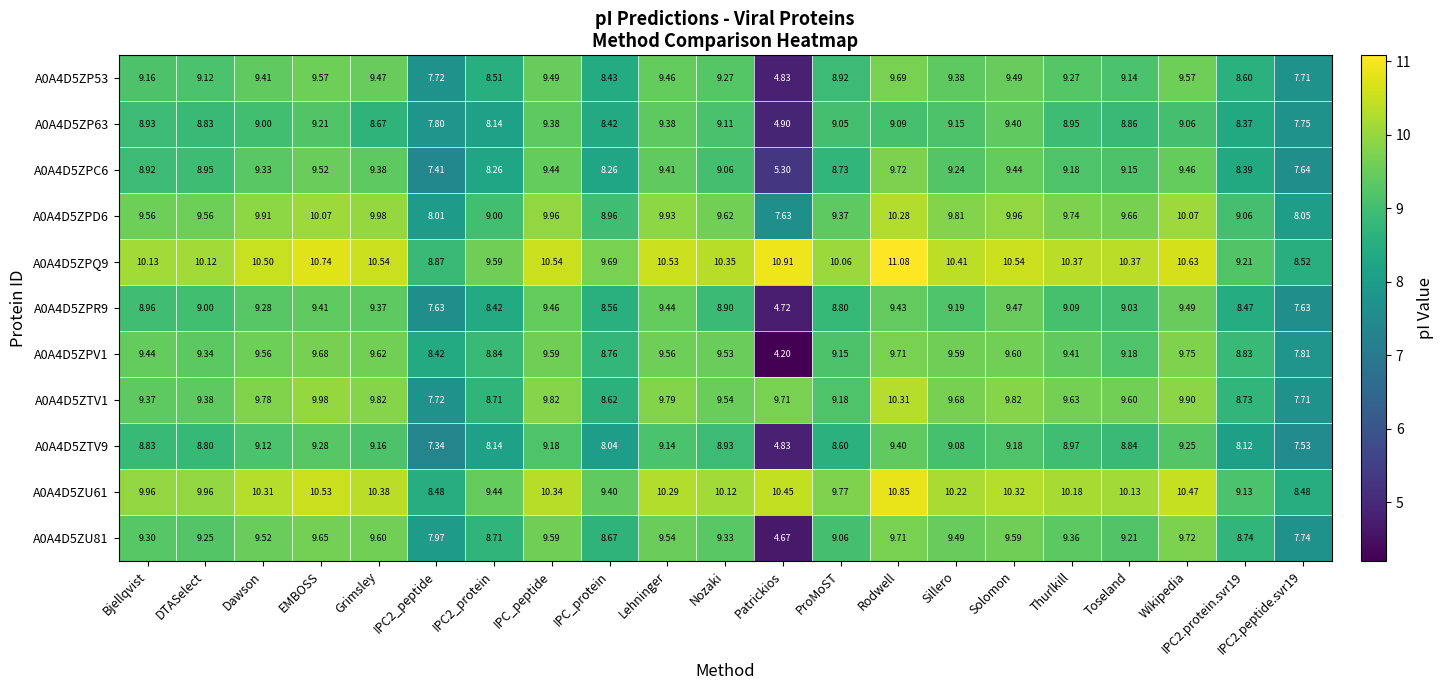

Which label corresponds to the smallest value in the chart?

Patrickios